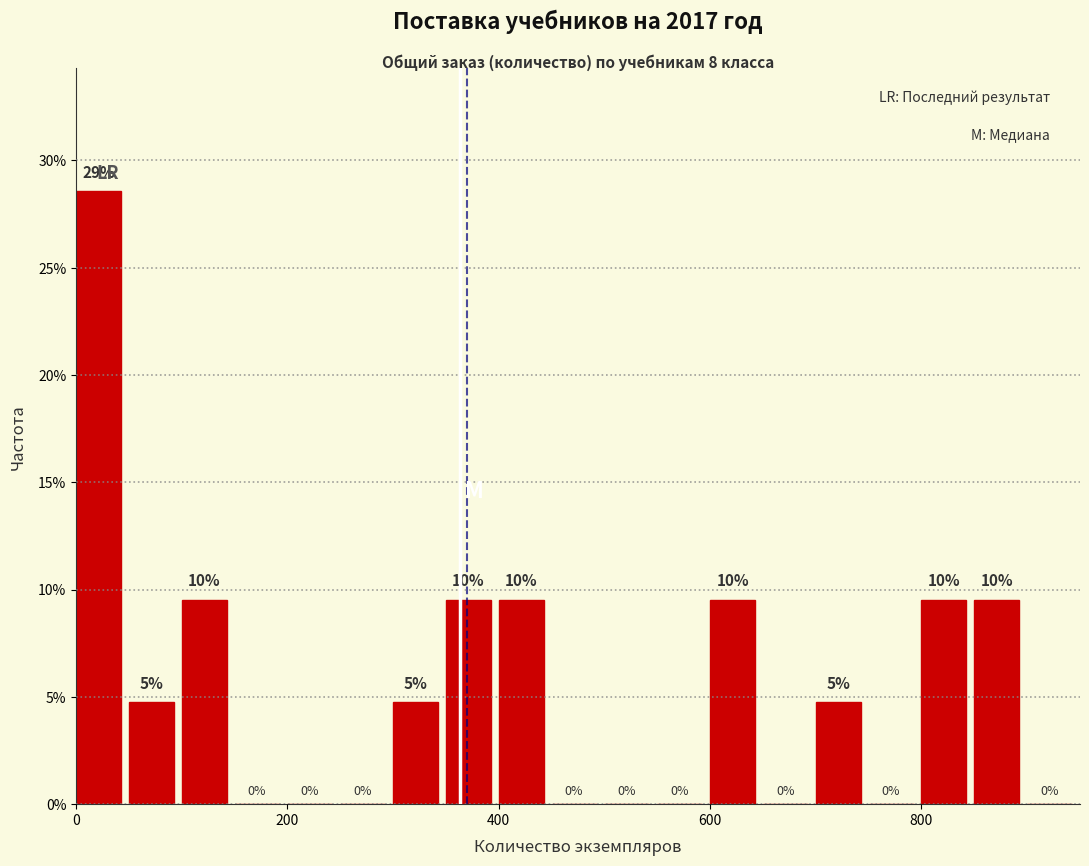

Read against the x-axis, roughly where is the centre of the tallest bar?

20